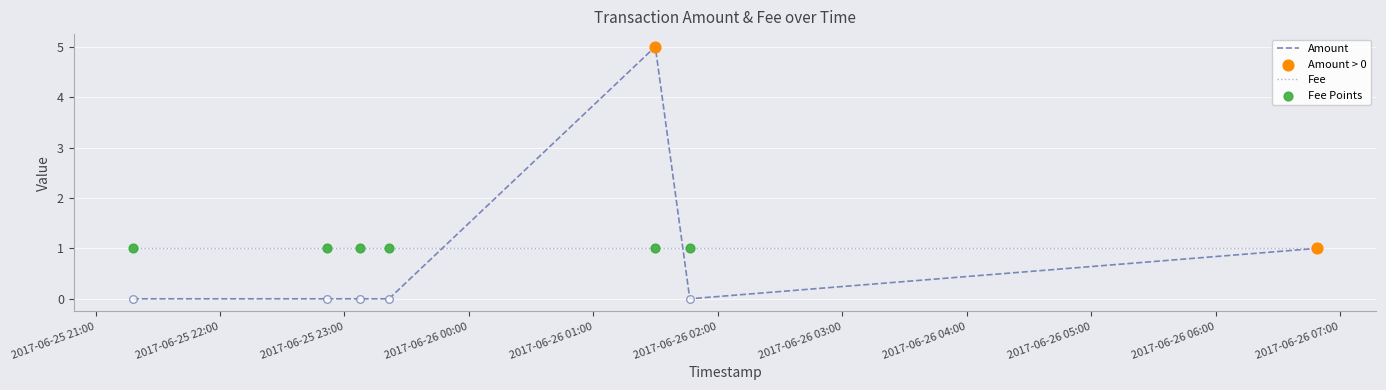

What is the maximum value for Amount?

5